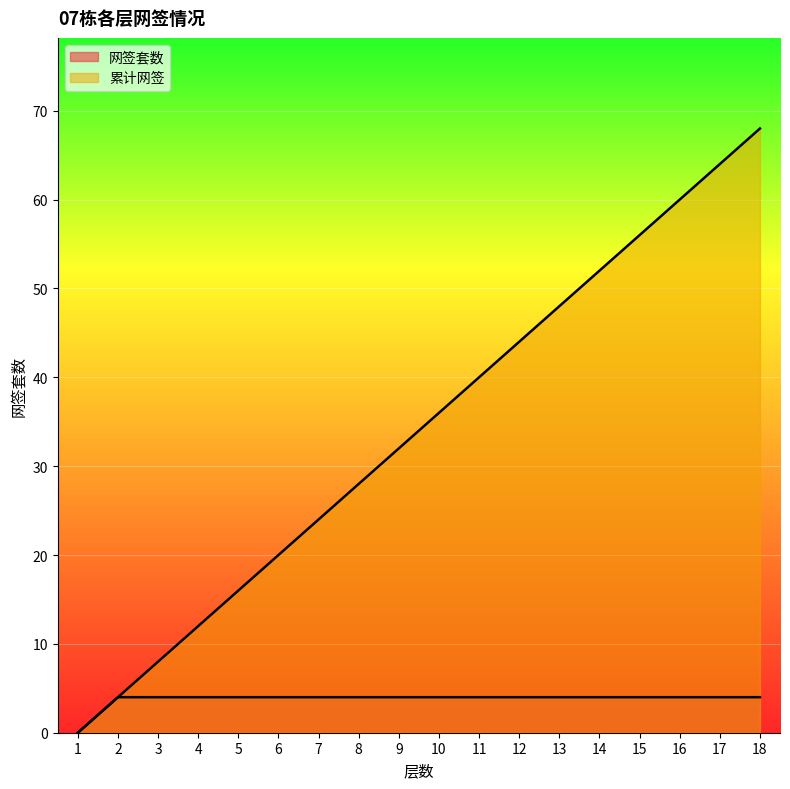

True or false: 网签套数 and 累计网签 cross at least once.

False